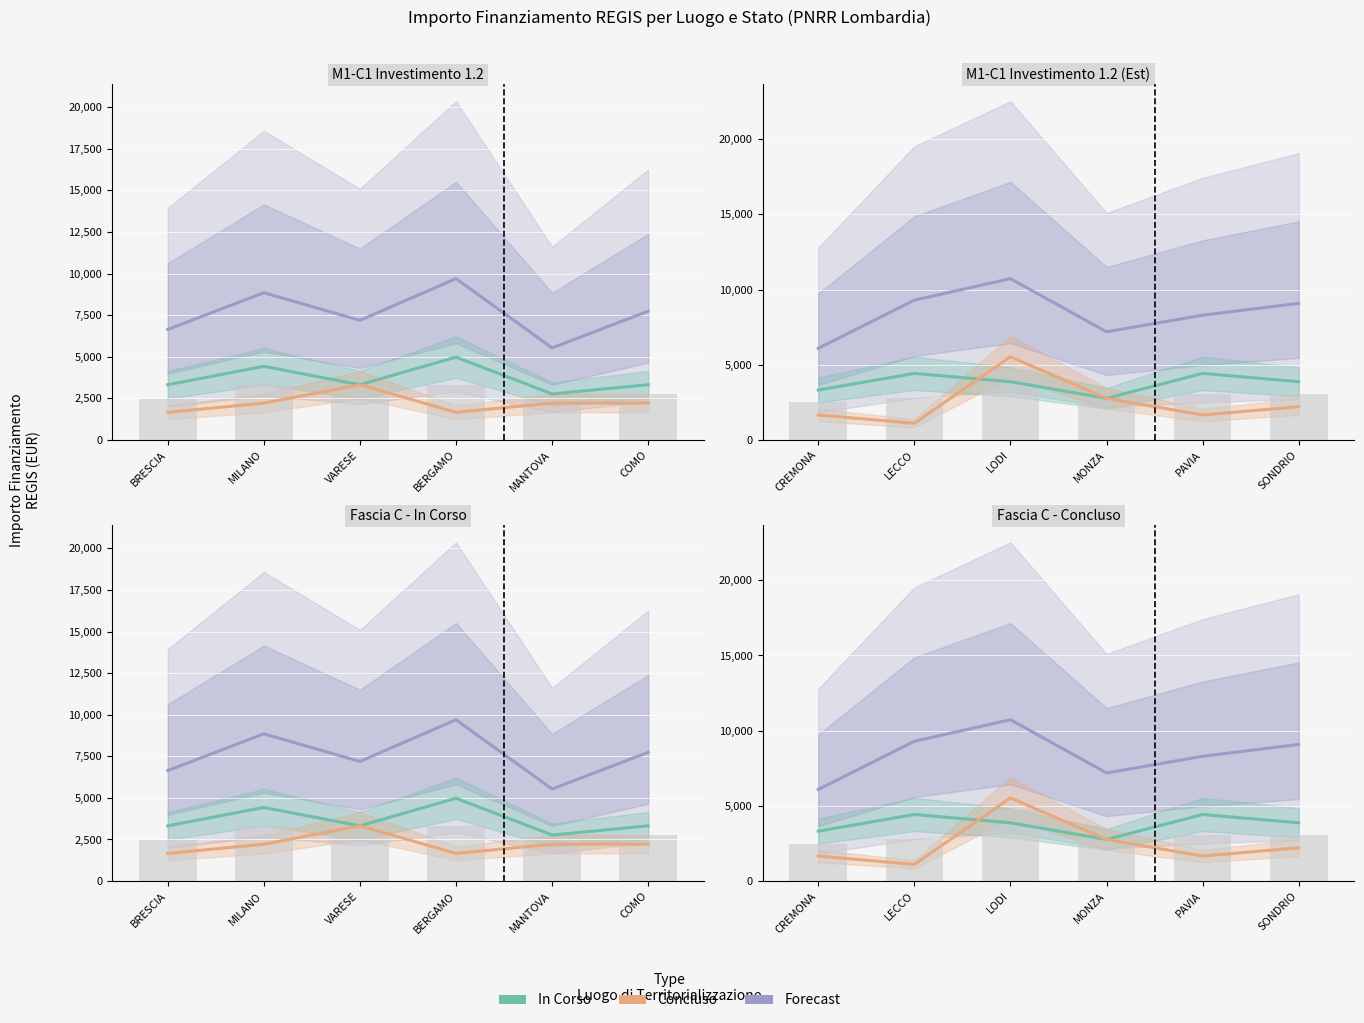

What position from the left is LODI?

3